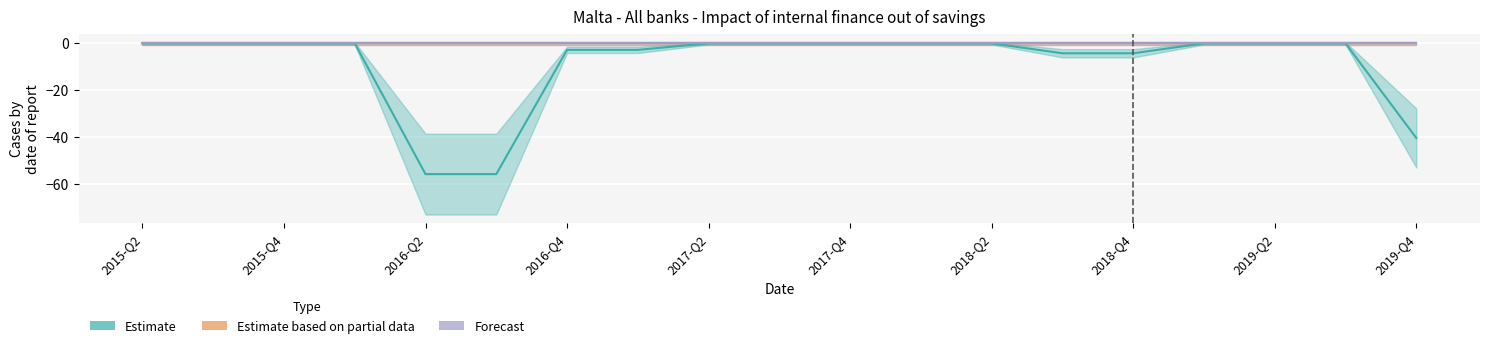

Which label corresponds to the smallest value in the chart?

2016-Q2